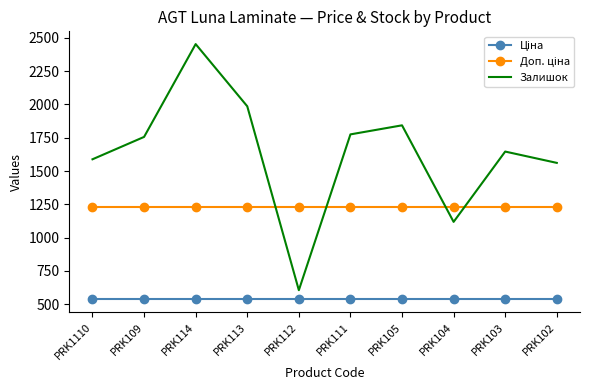

The Залишок series shows 846.7 at PRK112. True or false?

False